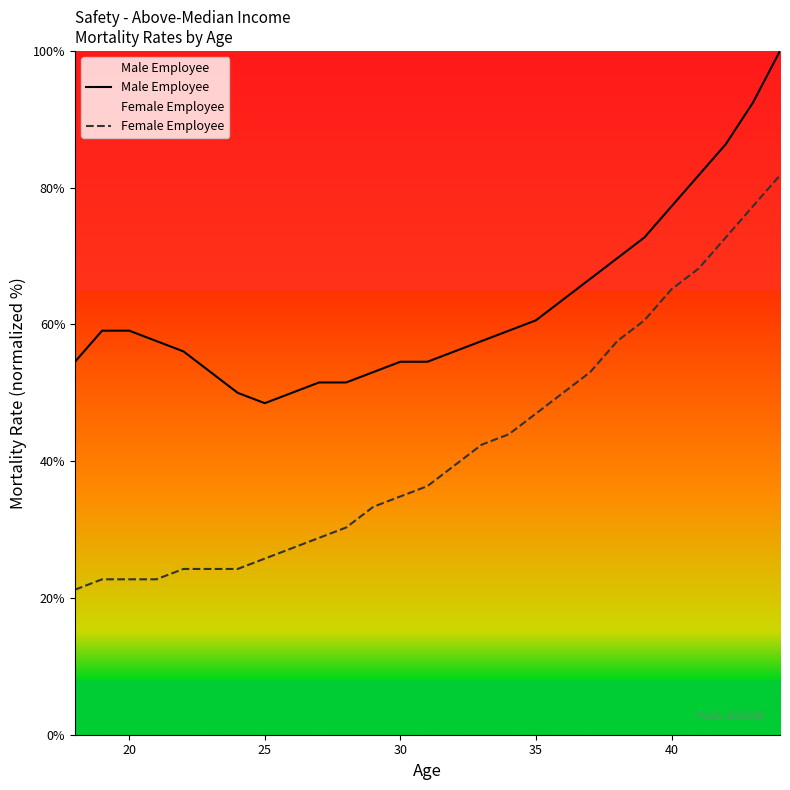

True or false: Male Employee and Female Employee intersect in this chart.

False